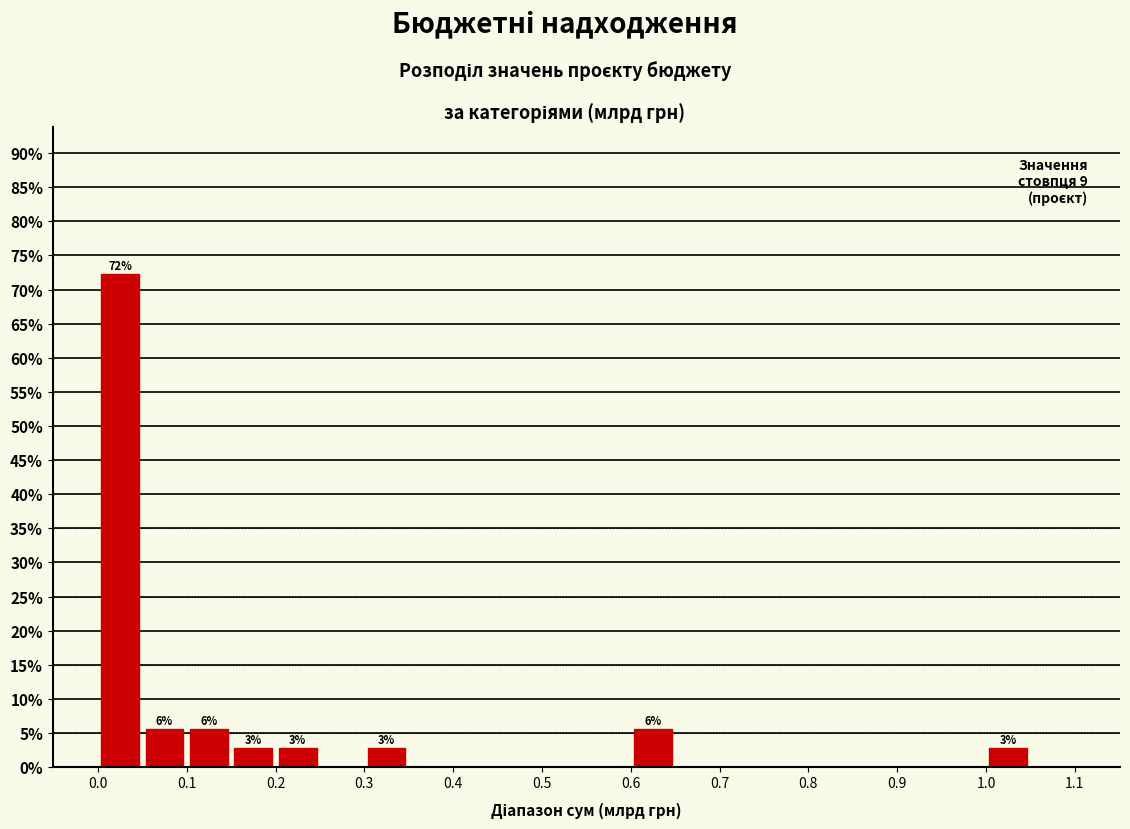

Which range on the x-axis has the tallest bar?

0.00 to 0.05